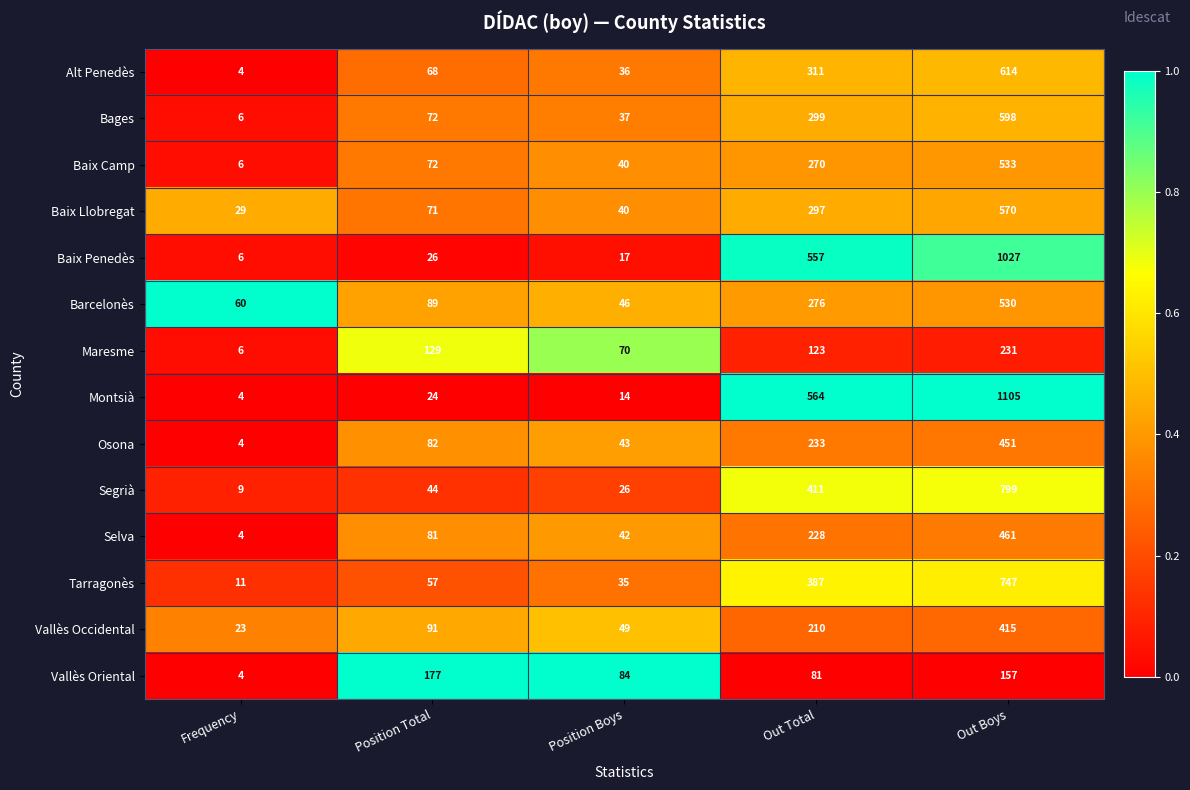

Count the number of categories in the chart.

5